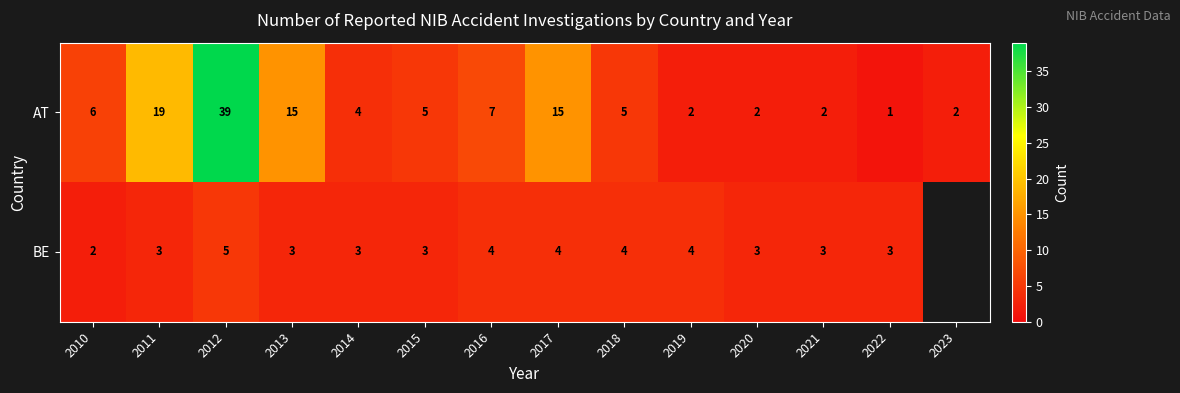

What is the spread (max minus min) of values at 2012?

34